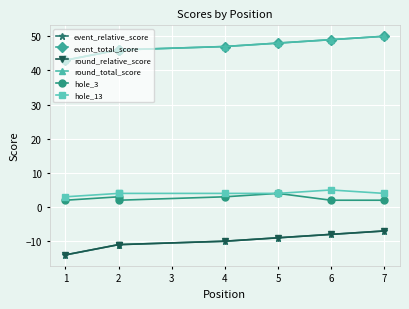

What is the sum of all event_total_score values?

329